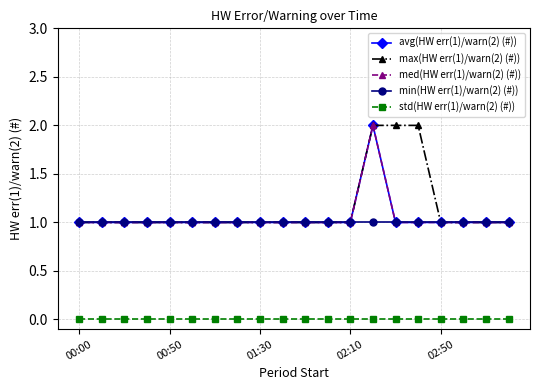

Does the chart have visible grid lines?

Yes